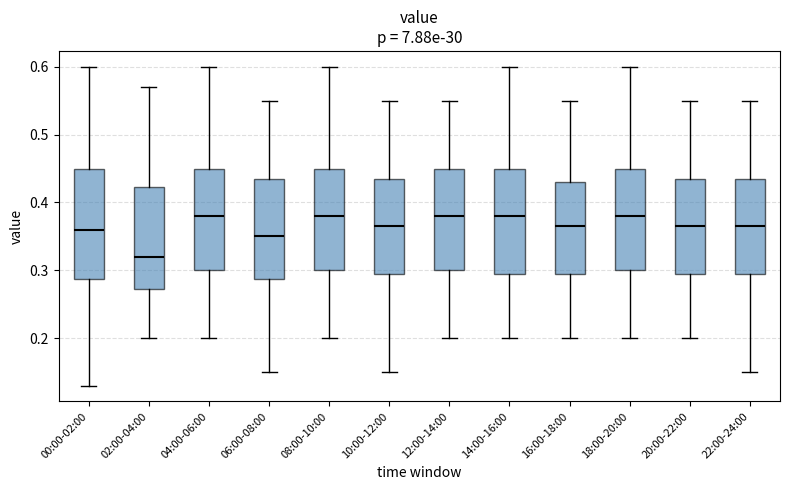

Reading left to right, read every box against the y-axis: the position of its median line, the range the box covers, and the ends of its whiskers. The values are not printed on the chart, so give them approximately, as read against the axis.

00:00-02:00: median 0.36, box 0.29 to 0.45, whiskers 0.13 to 0.60
02:00-04:00: median 0.32, box 0.27 to 0.42, whiskers 0.20 to 0.57
04:00-06:00: median 0.38, box 0.30 to 0.45, whiskers 0.20 to 0.60
06:00-08:00: median 0.35, box 0.29 to 0.44, whiskers 0.15 to 0.55
08:00-10:00: median 0.38, box 0.30 to 0.45, whiskers 0.20 to 0.60
10:00-12:00: median 0.37, box 0.30 to 0.44, whiskers 0.15 to 0.55
12:00-14:00: median 0.38, box 0.30 to 0.45, whiskers 0.20 to 0.55
14:00-16:00: median 0.38, box 0.30 to 0.45, whiskers 0.20 to 0.60
16:00-18:00: median 0.37, box 0.30 to 0.43, whiskers 0.20 to 0.55
18:00-20:00: median 0.38, box 0.30 to 0.45, whiskers 0.20 to 0.60
20:00-22:00: median 0.37, box 0.30 to 0.44, whiskers 0.20 to 0.55
22:00-24:00: median 0.37, box 0.30 to 0.44, whiskers 0.15 to 0.55